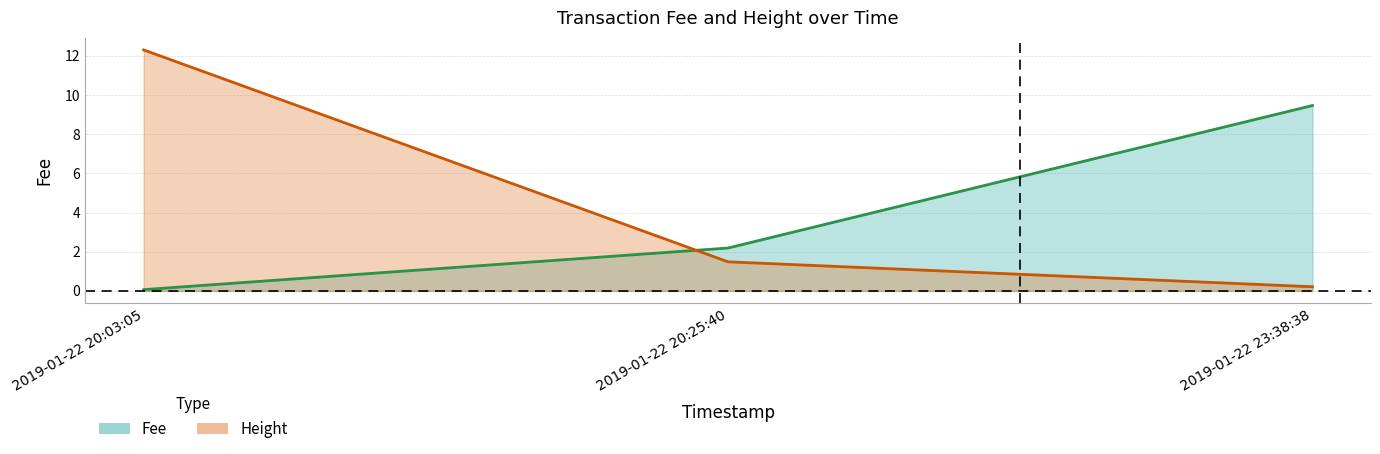

Rank the categories by Fee value from highest to lowest.

2019-01-22 23:38:38, 2019-01-22 20:25:40, 2019-01-22 20:03:05